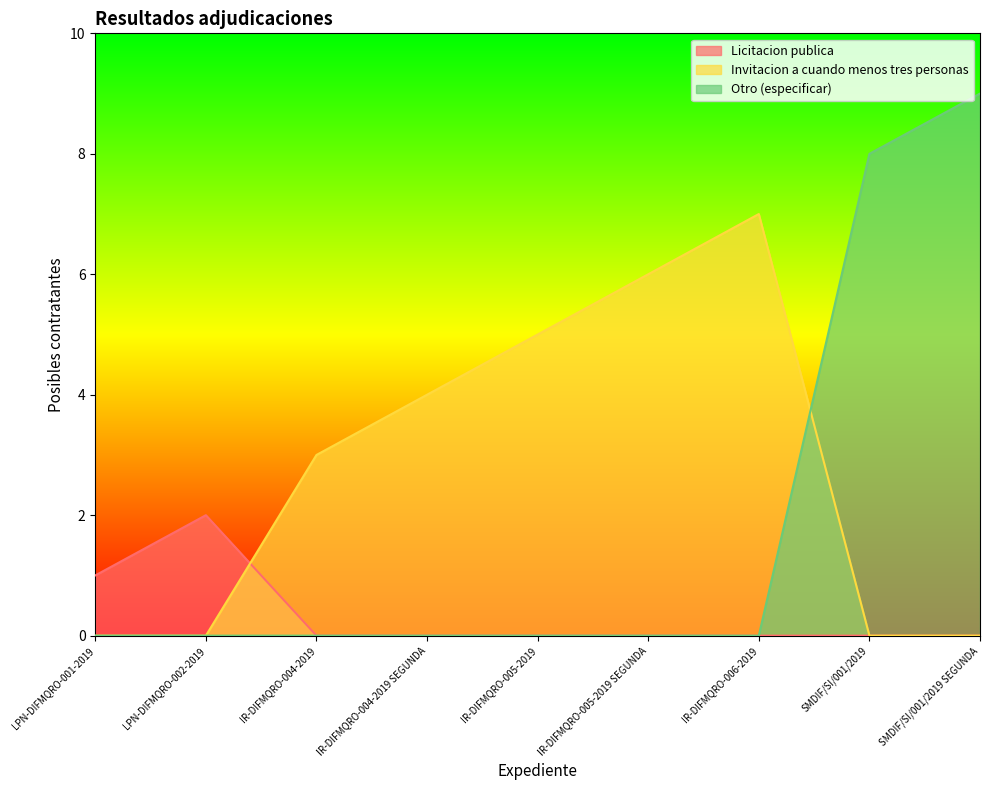

True or false: Licitacion publica and Otro (especificar) cross at least once.

False